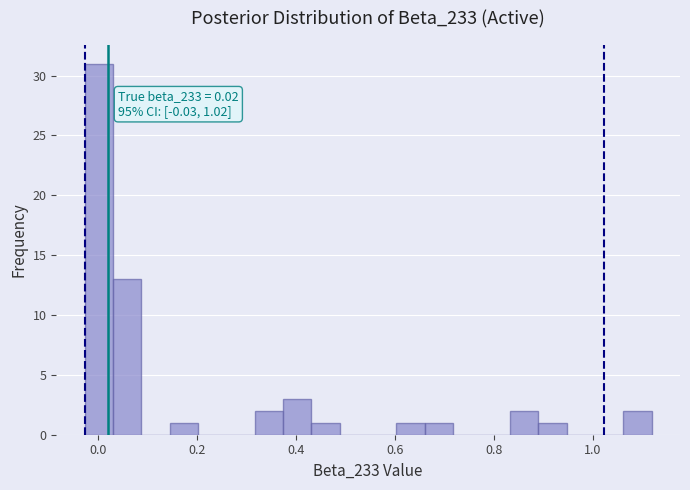

Read against the x-axis, roughly where is the centre of the tallest bar?

0.00